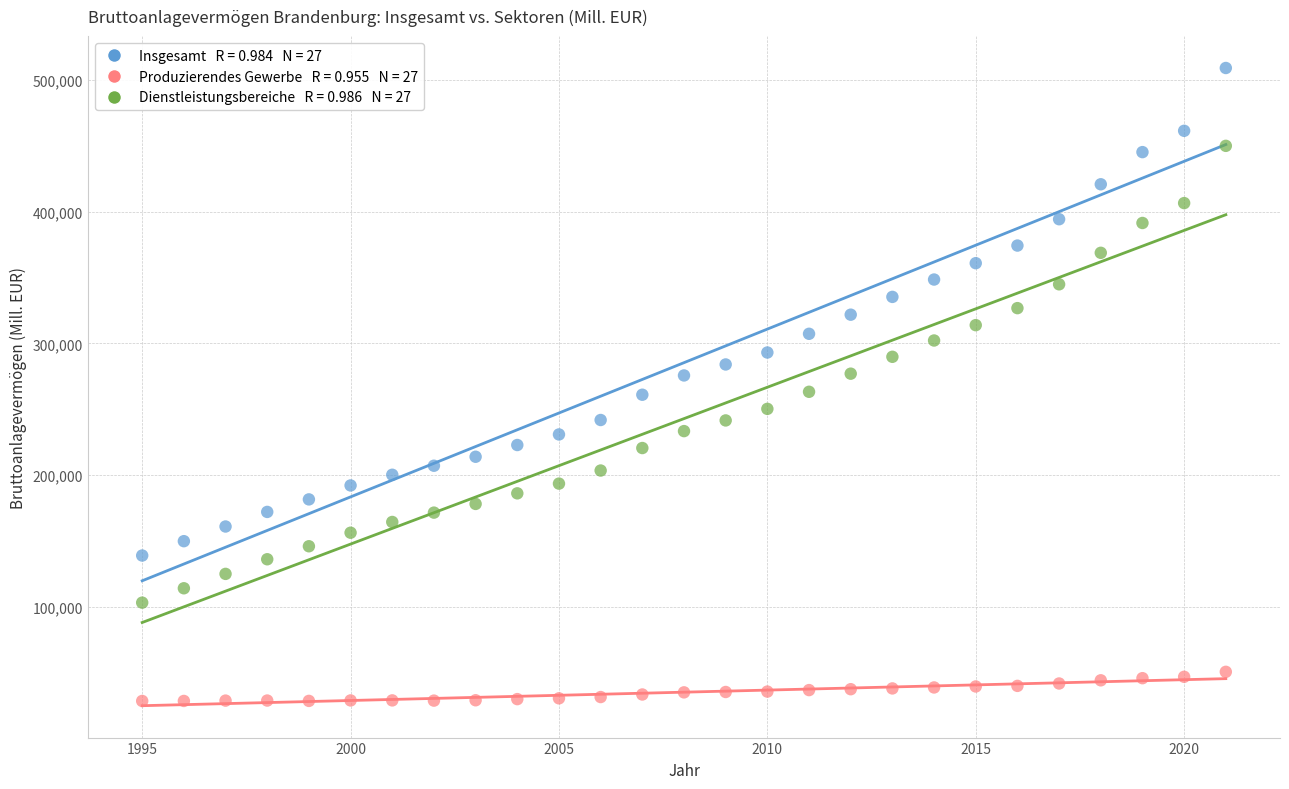

Across all data points, what is the range of X values (max minus min)?

26.0